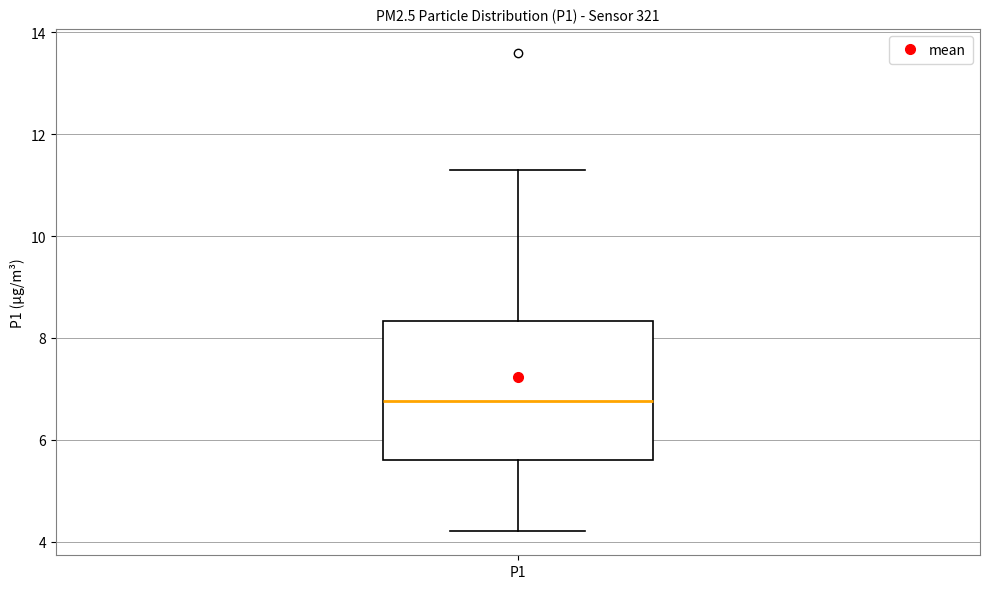

Read this box plot against the y-axis: the position of the median line, the range covered by the box, and the ends of both whiskers. The values are not printed on the chart, so give them approximately, as read against the axis.

median 6.8, box 5.6 to 8.4, whiskers 4.2 to 11.4